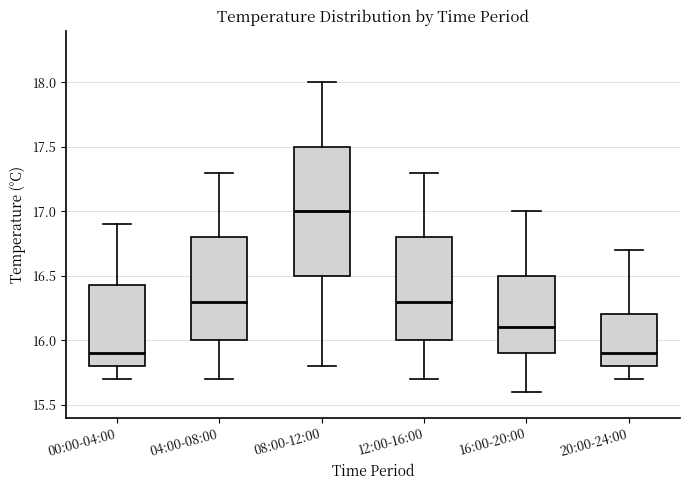

Which box is the tallest, from its lower edge to its upper edge?

08:00-12:00